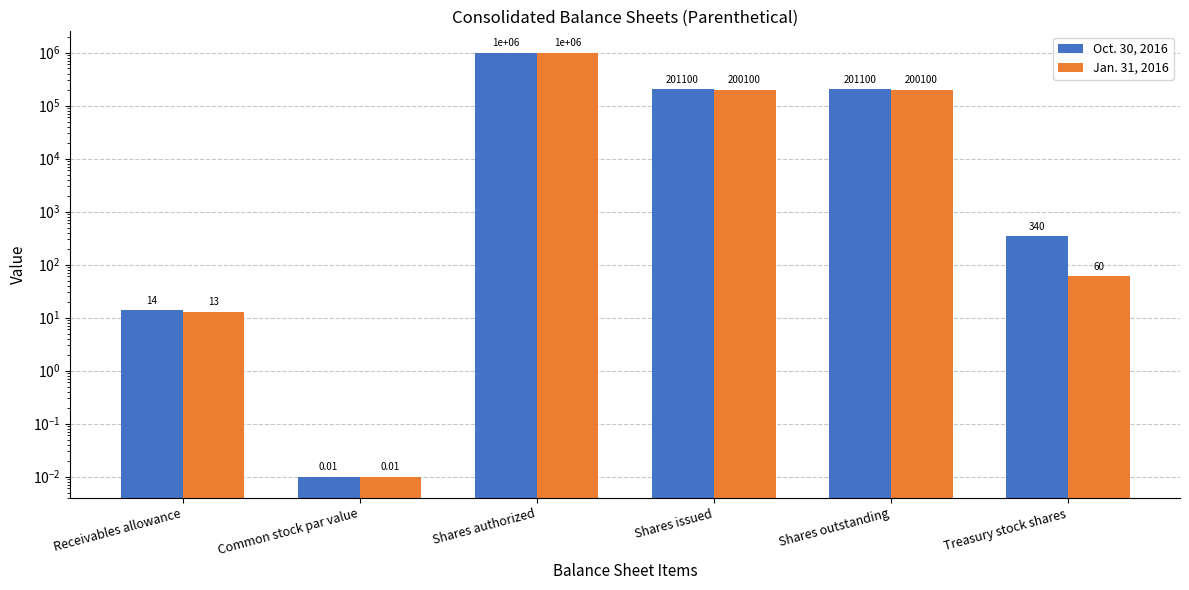

The Oct. 30, 2016 series shows 201100.0 at Shares issued. True or false?

True